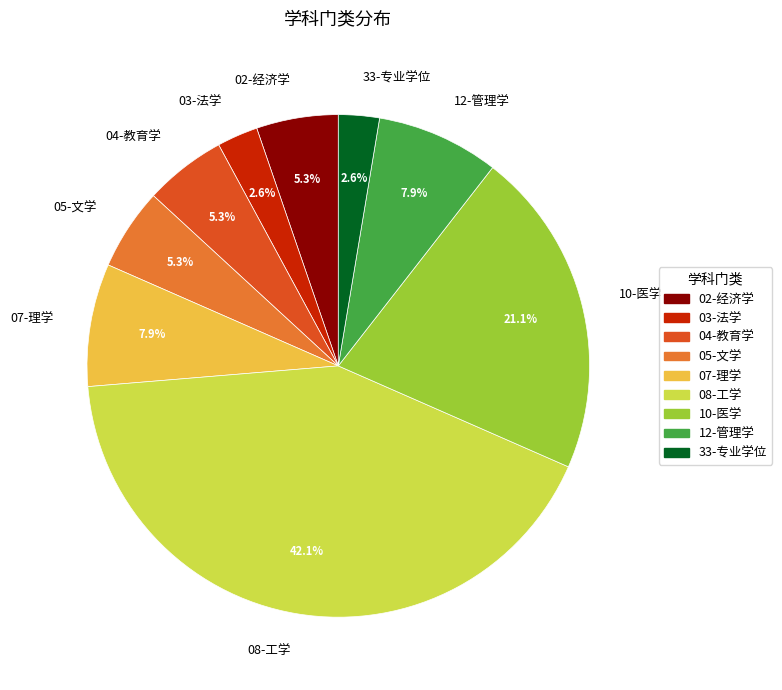

Is the sum of 08-工学 and 04-教育学 greater than half?

No